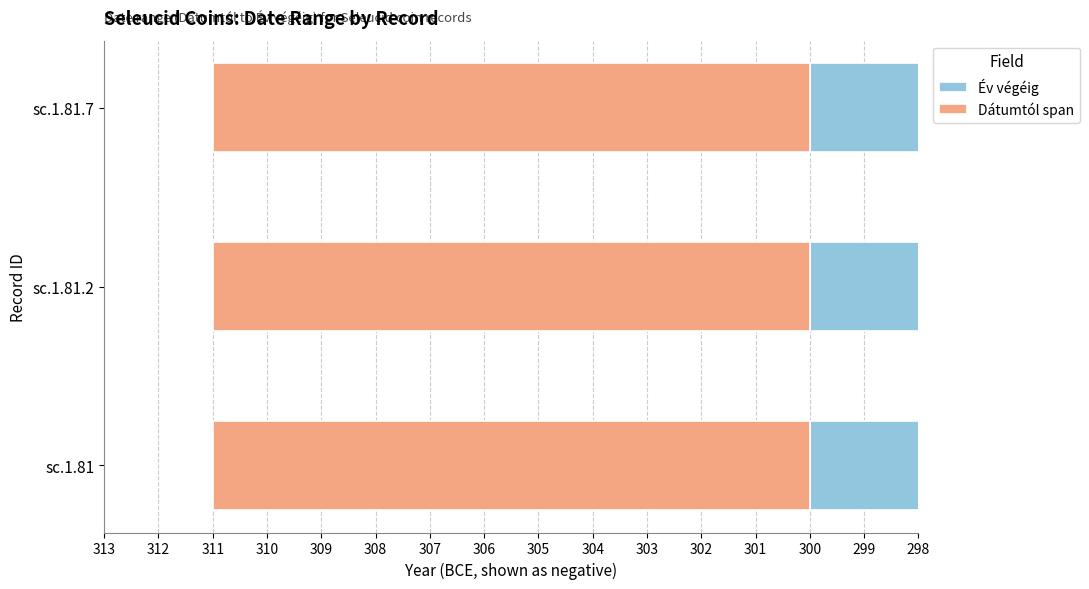

Reading right to left, what are all the values shown in this chart?

Dátumtól: sc.1.81.7=-311	sc.1.81.2=-311	sc.1.81=-311
Év végéig: sc.1.81.7=-300	sc.1.81.2=-300	sc.1.81=-300